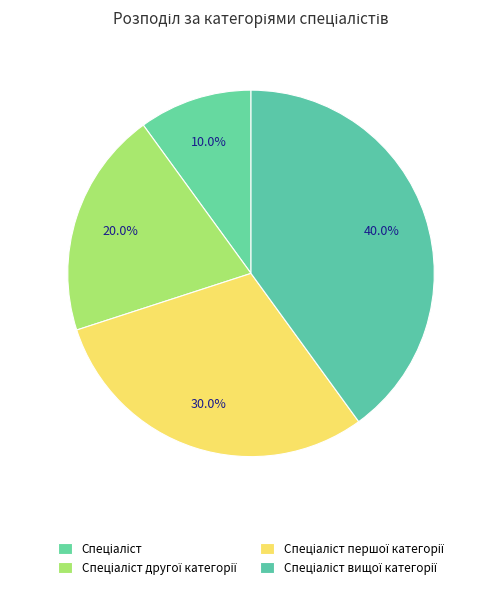

How many slices are in this pie chart?

4